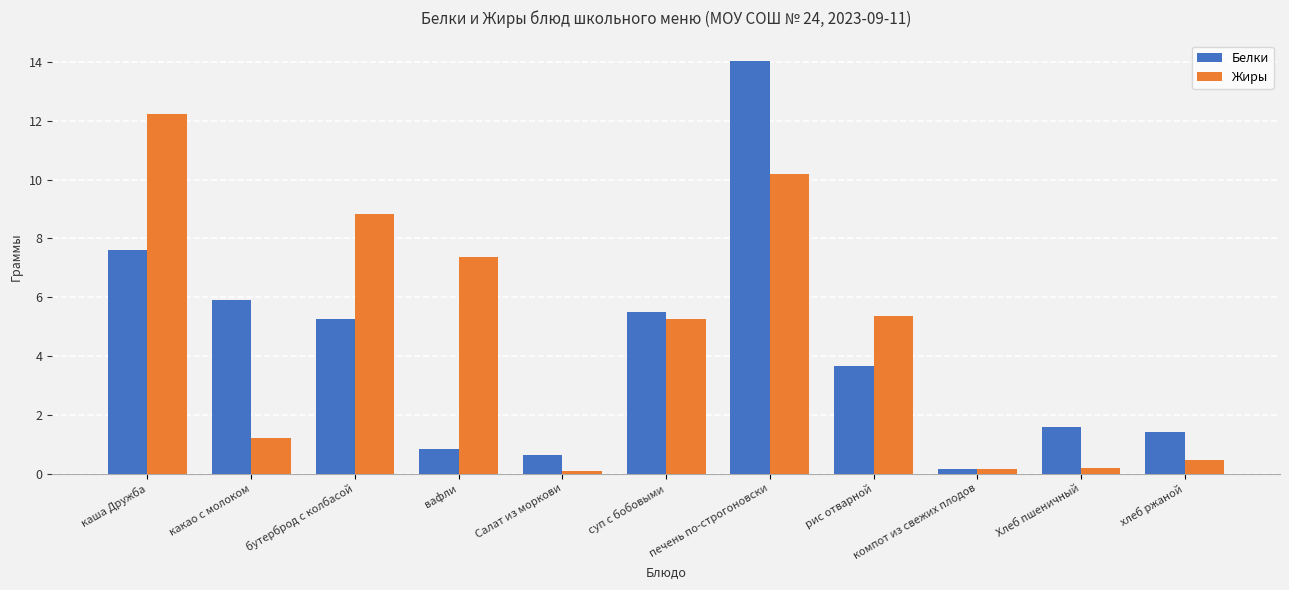

The Белки series shows 0.6 at хлеб ржаной. True or false?

False